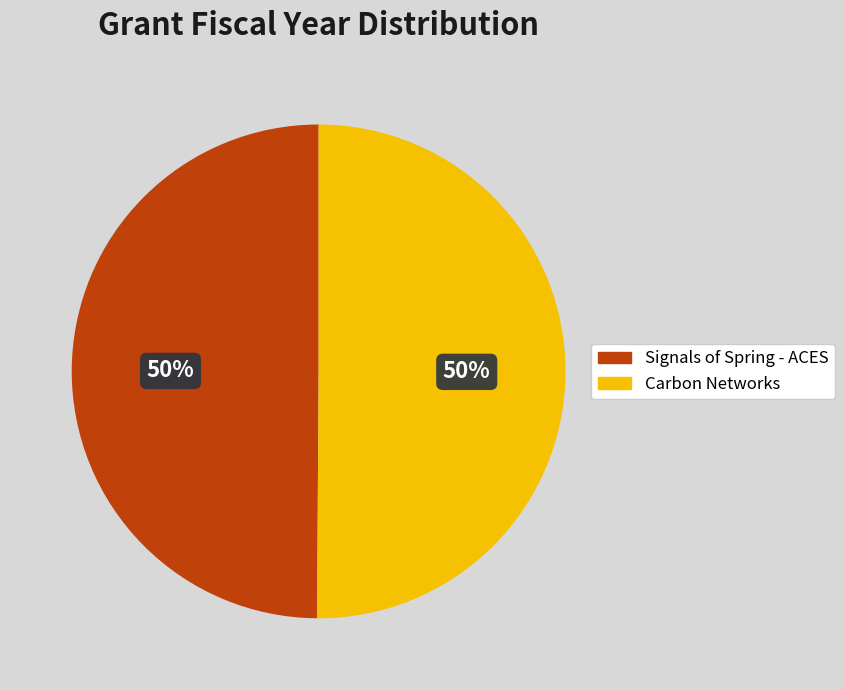

Is it true that Signals of Spring - ACES is 50% of the pie?

True